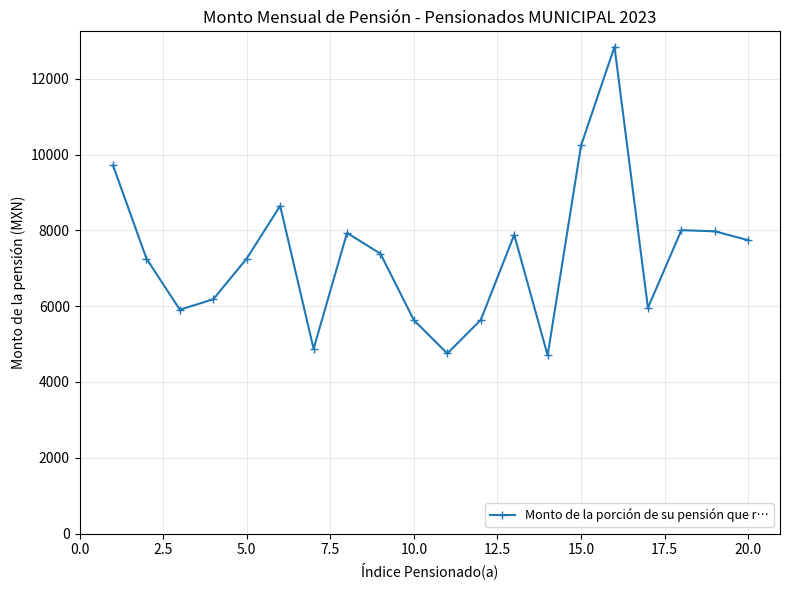

True or false: there are more than 2 points higher than both neighbors.

True